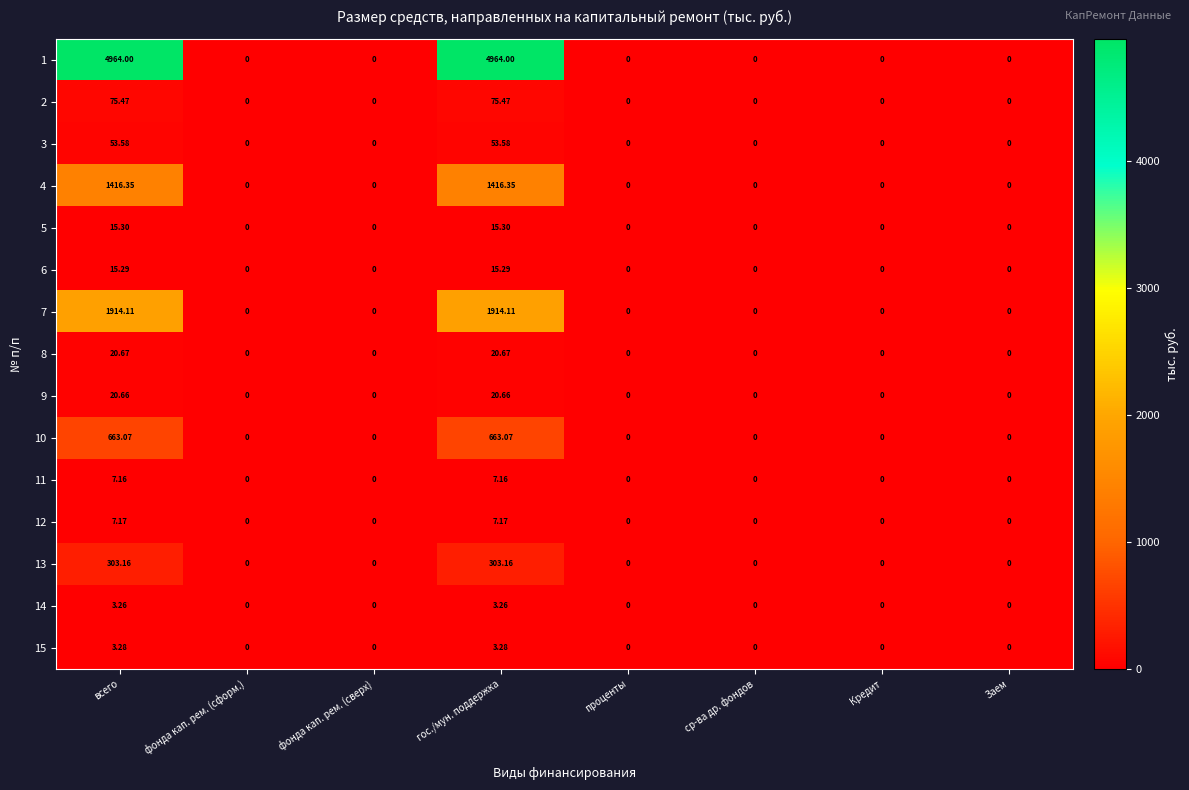

How many categories are shown in the chart?

8